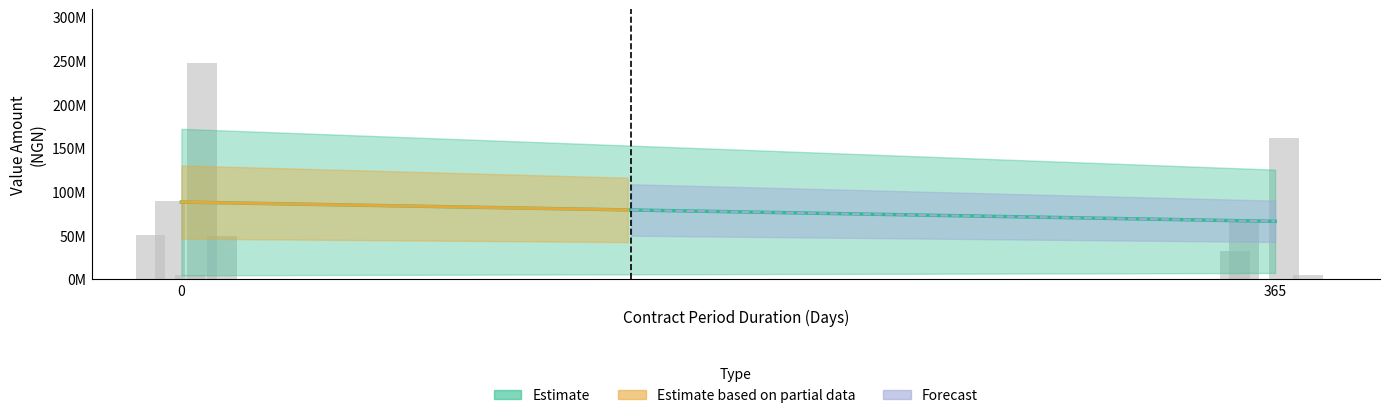

How many bars are there in total?

9